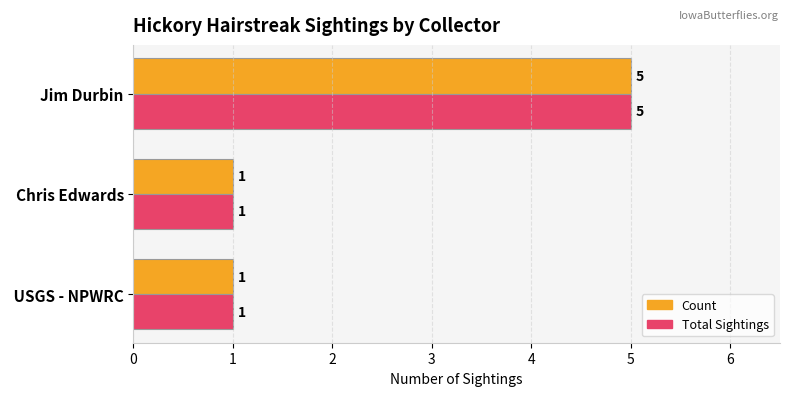

The Count series shows 2 at Jim Durbin. True or false?

False